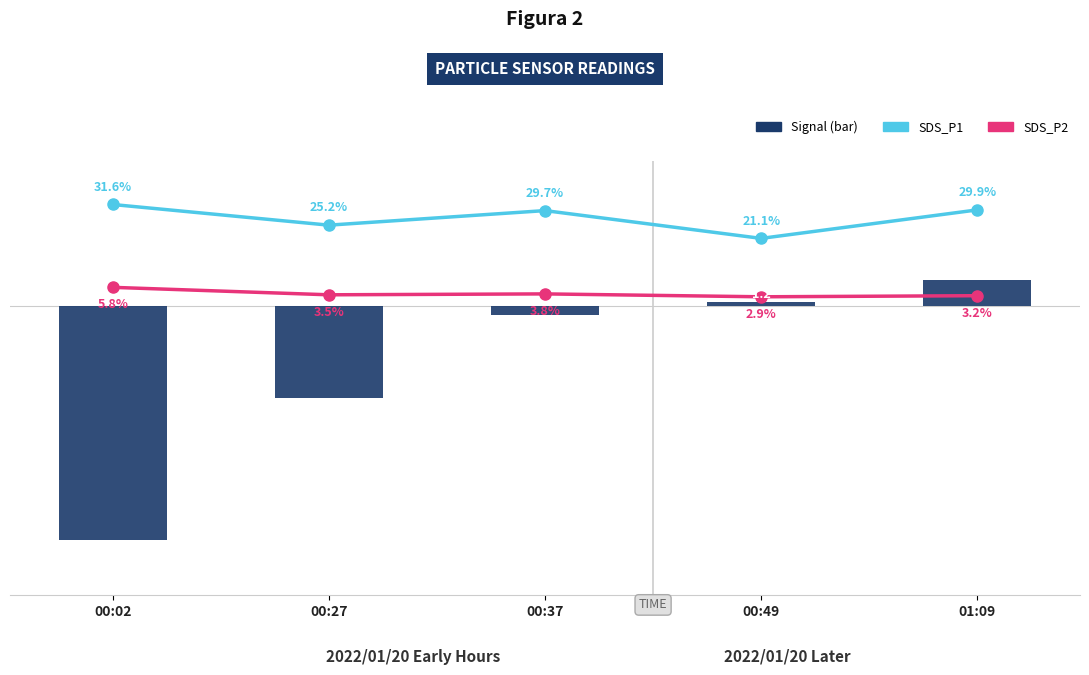

Reading left to right, list all the values displayed in this chart.

SDS_P1: 00:02=31.6	00:27=25.2	00:37=29.7	00:49=21.1	01:09=29.9
SDS_P2: 00:02=5.8	00:27=3.5	00:37=3.8	00:49=2.9	01:09=3.2
Signal (bar): 00:02=-72.9	00:27=-28.7	00:37=-2.8	00:49=1.2	01:09=8.0